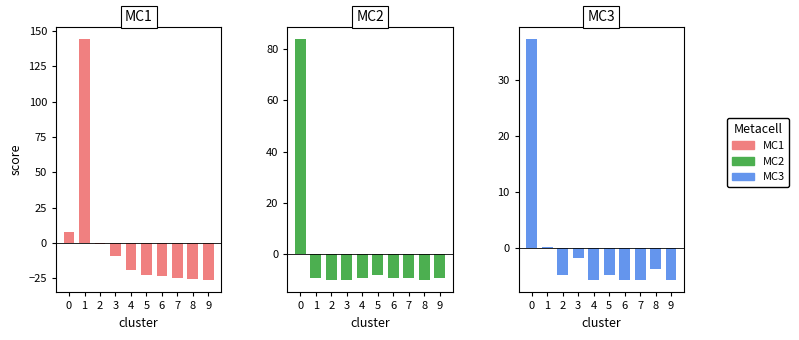

Is the value of Lung cancer at 0 greater than the value of Colon cancer at 1?

Yes